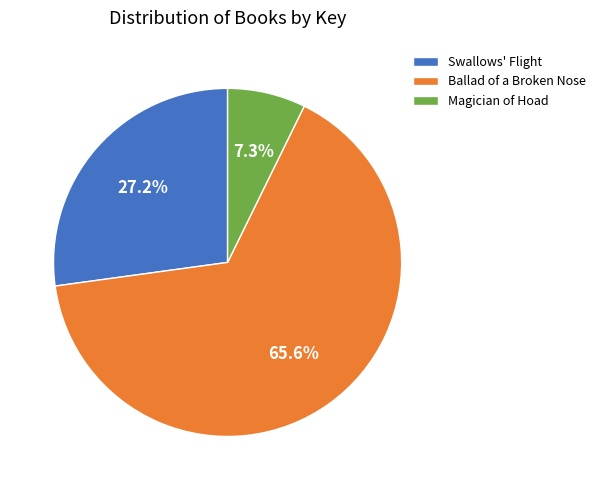

Rank the categories by value from highest to lowest.

Ballad of a Broken Nose, Swallows' Flight, Magician of Hoad